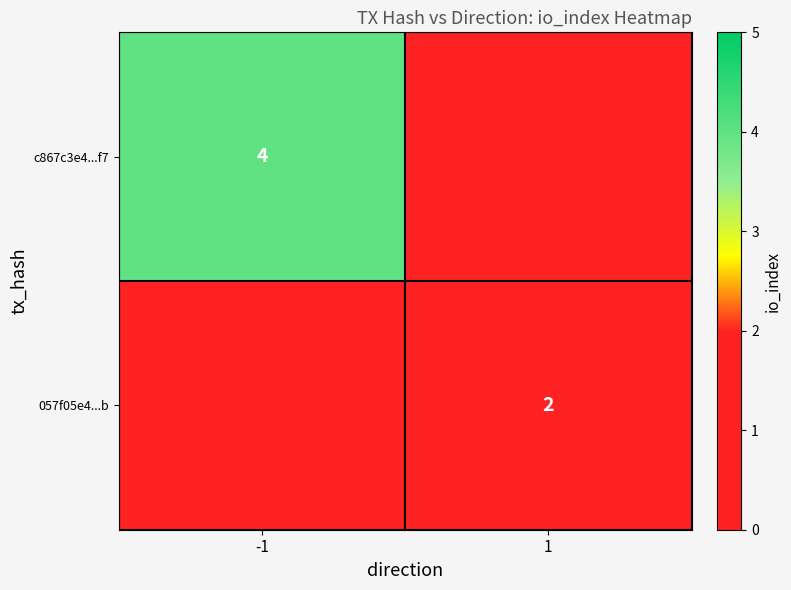

Is it true that c867c3e4...f7 equals 4 at -1?

True